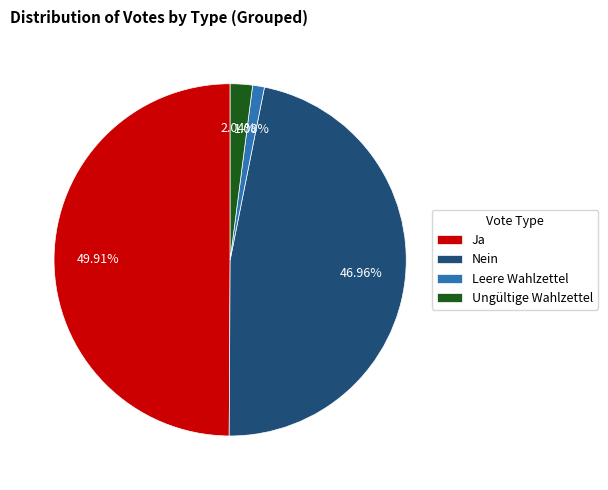

To the nearest percent, what is the combined percentage of Leere Wahlzettel and Ungültige Wahlzettel?

3%